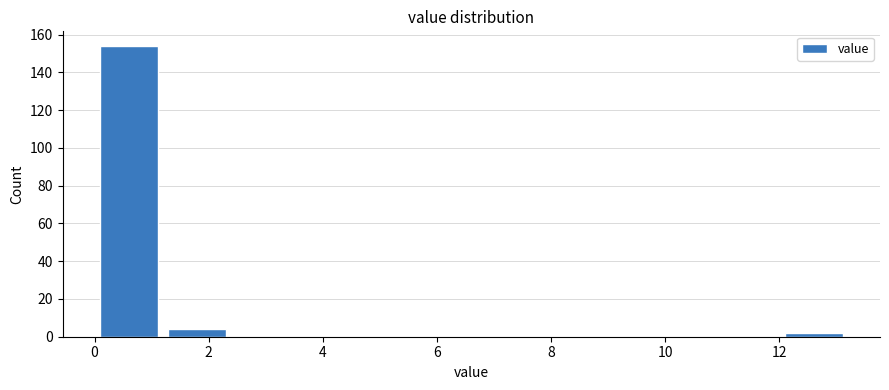

Reading left to right, list every bar in this chart as the range it spans on the x-axis followed by its height. The values are not printed on the chart, so give them approximately, as read against the axis.

0.0 to 1.2: 154
1.2 to 2.4: 4
2.4 to 3.6: 0
3.6 to 4.8: 0
4.8 to 6.0: 0
6.0 to 7.2: 0
7.2 to 8.4: 0
8.4 to 9.6: 0
9.6 to 10.8: 0
10.8 to 12.0: 0
12.0 to 13.2: 2